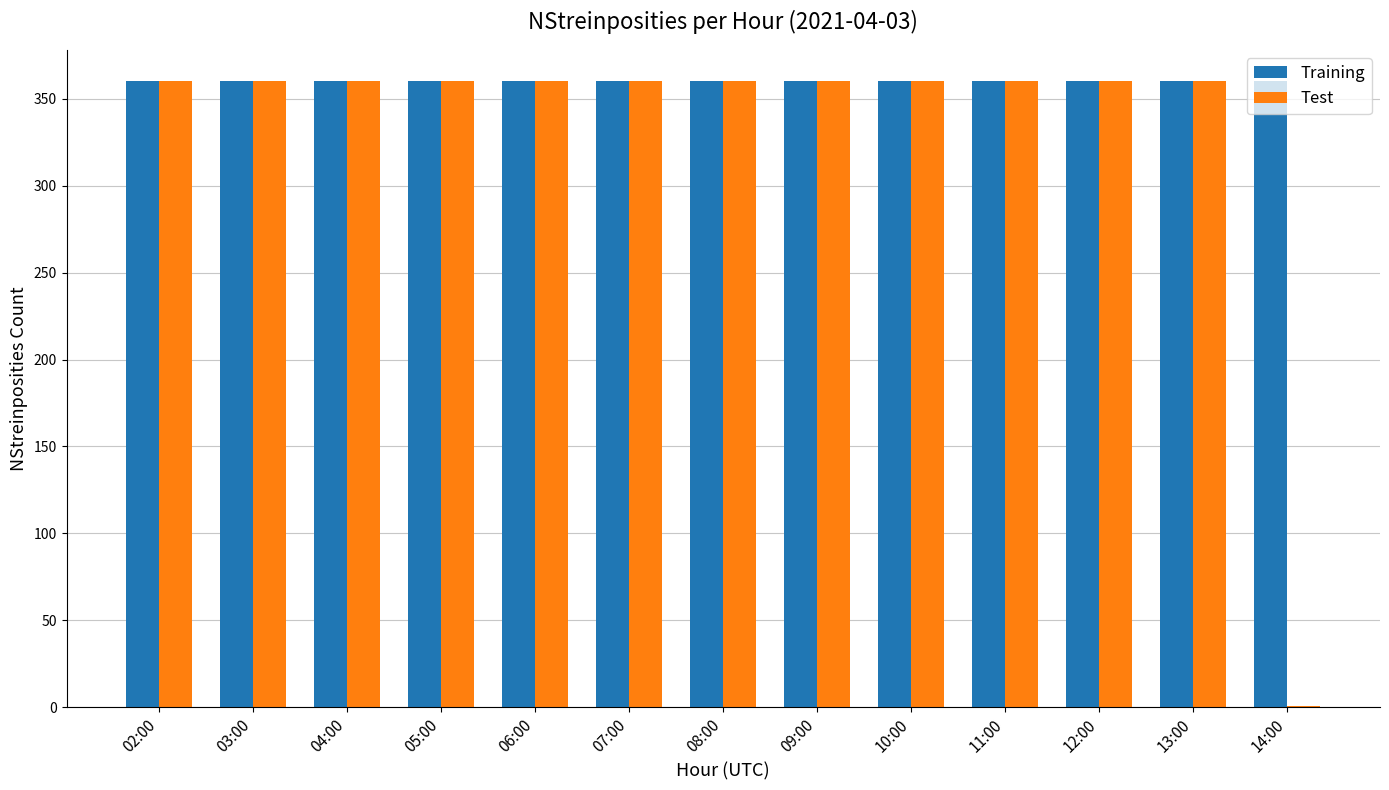

Reading left to right, what are all the values shown in this chart?

Training: 360	360	360	360	360	360	360	360	360	360	360	360	360
Test: 360	360	360	360	360	360	360	360	360	360	360	360	1